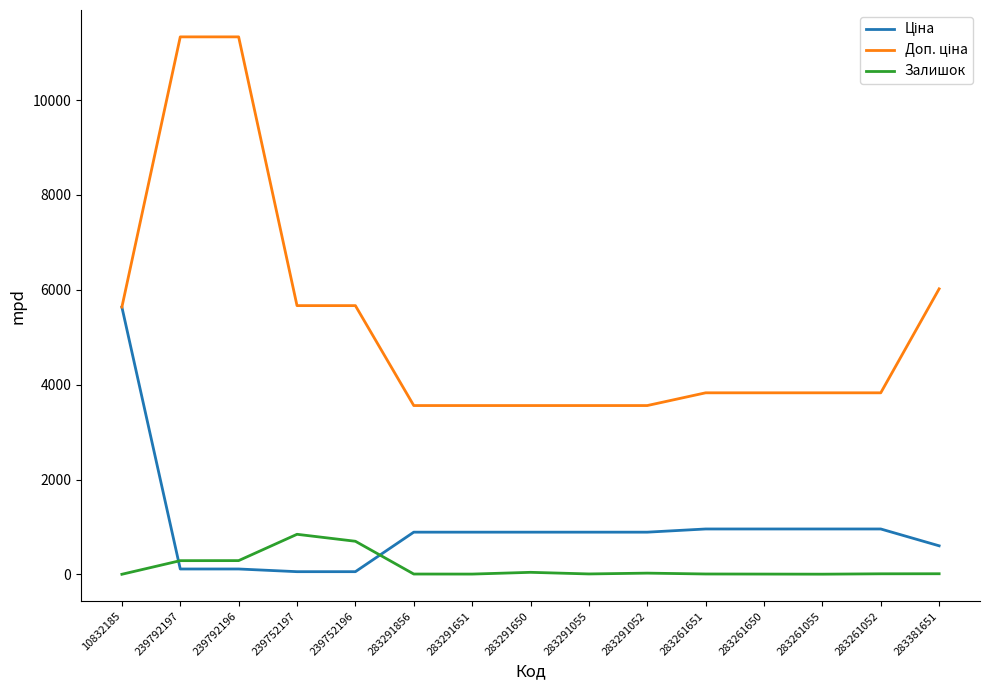

What is the difference between the maximum and minimum values in the Залишок series?

843.0